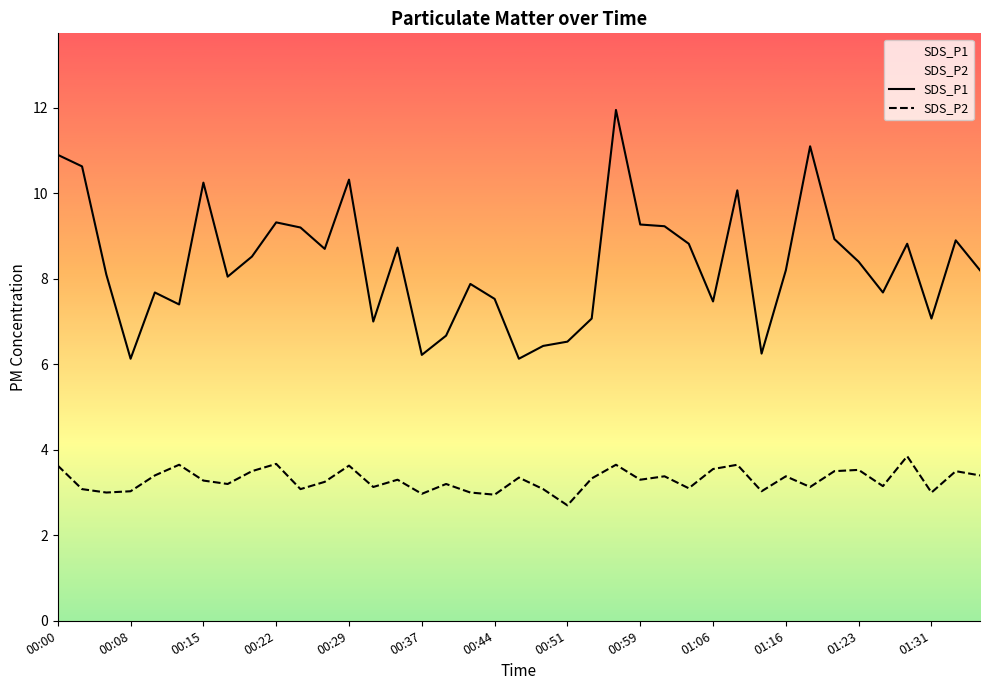

How many lines are shown in the chart?

2